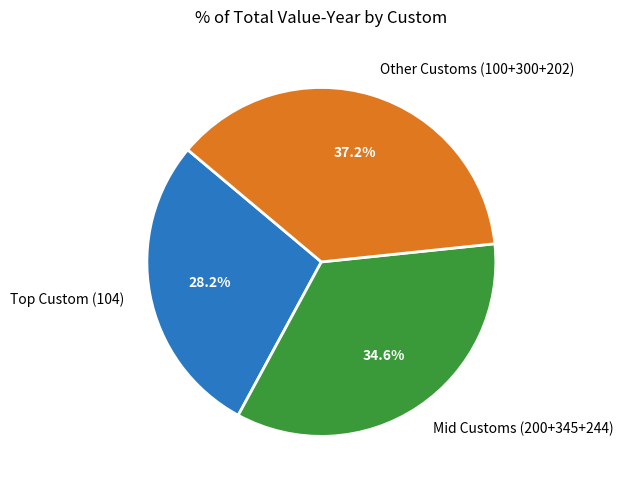

How many slices are in this pie chart?

3